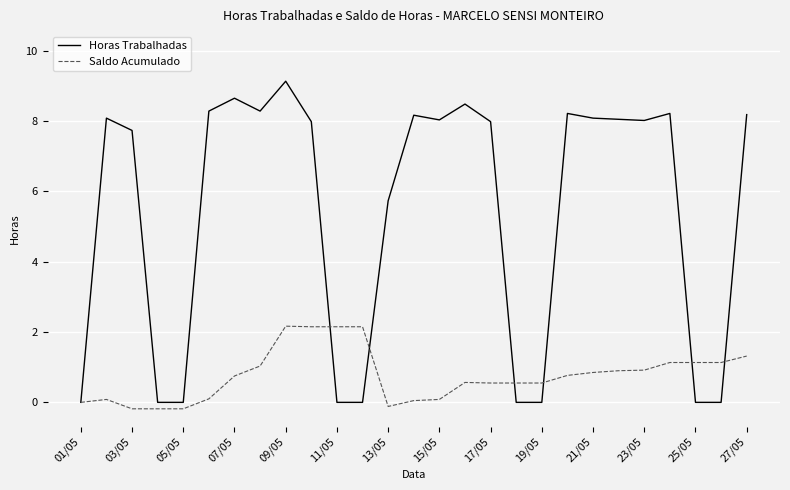

What is the maximum value for Horas Trabalhadas?

9.1